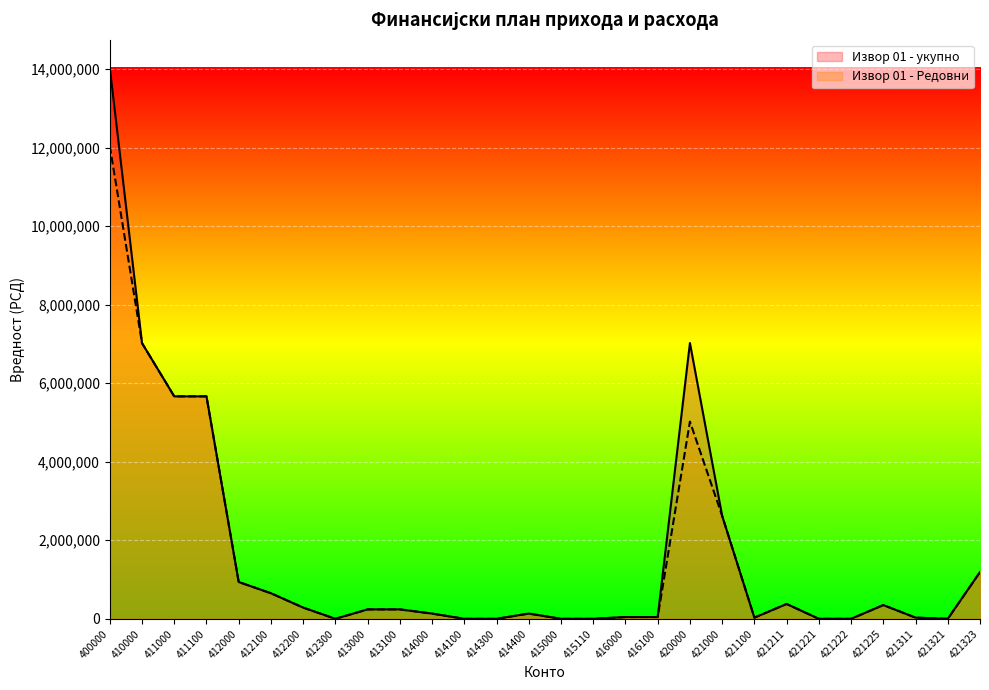

Which has a higher value, 416000 or 421321?

416000